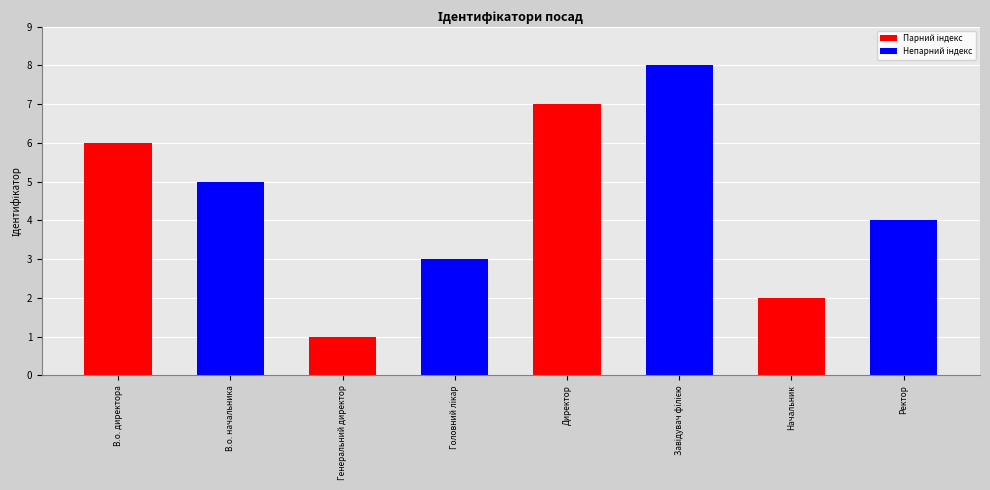

What position from the right is Начальник?

2